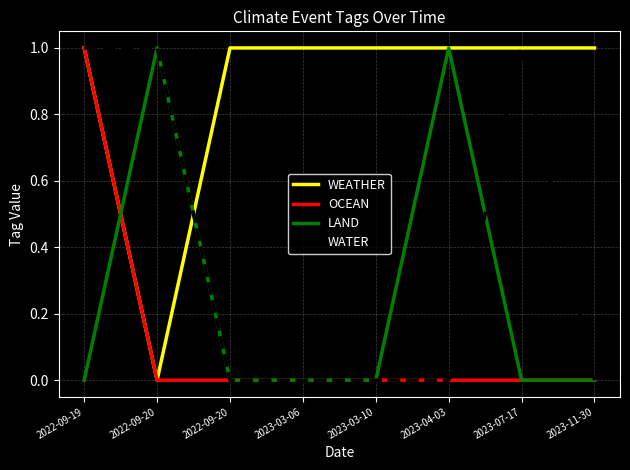

Does the chart display data point markers on the line(s)?

No